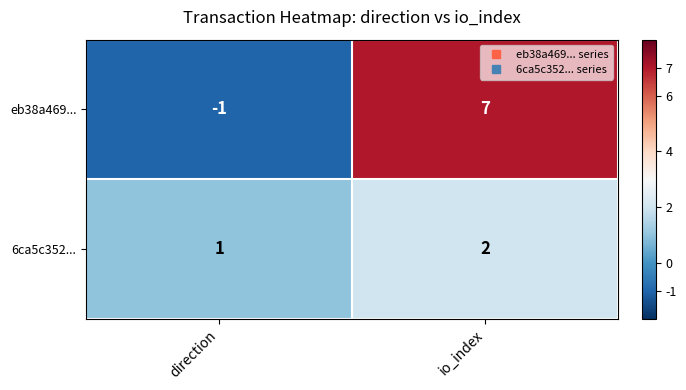

Rank the series at io_index from lowest to highest value.

6ca5c352..., eb38a469...